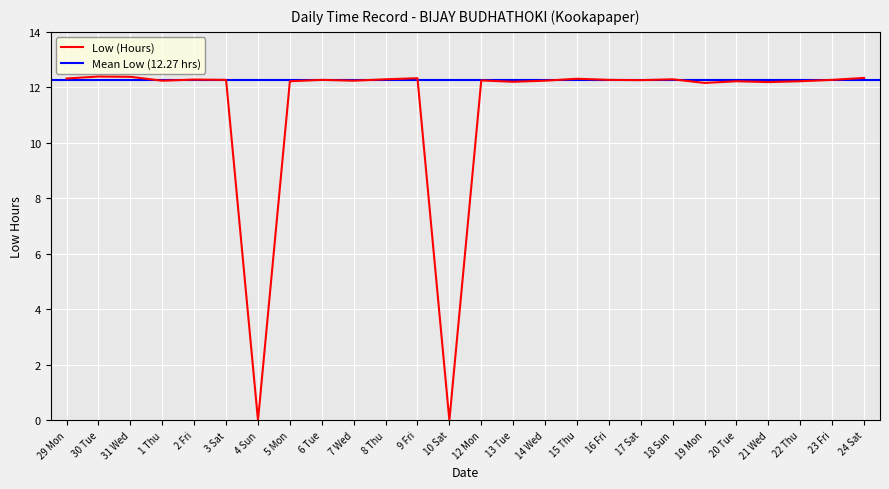

Which has a higher value, 23 Fri or 20 Tue?

23 Fri